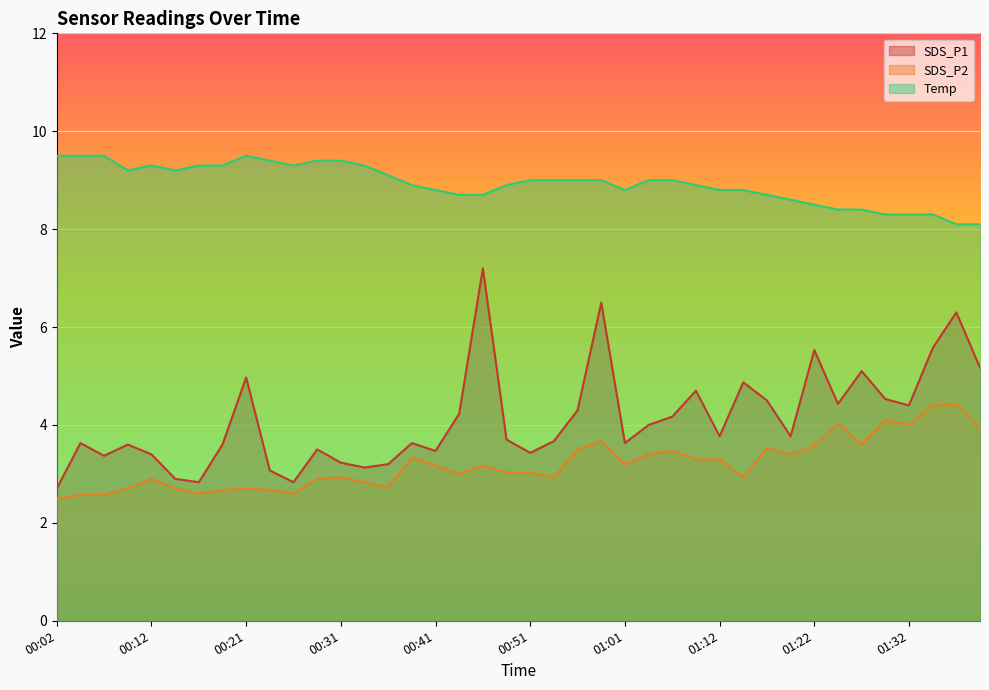

List the series in order of their overall mean, highest first.

Temp, SDS_P1, SDS_P2